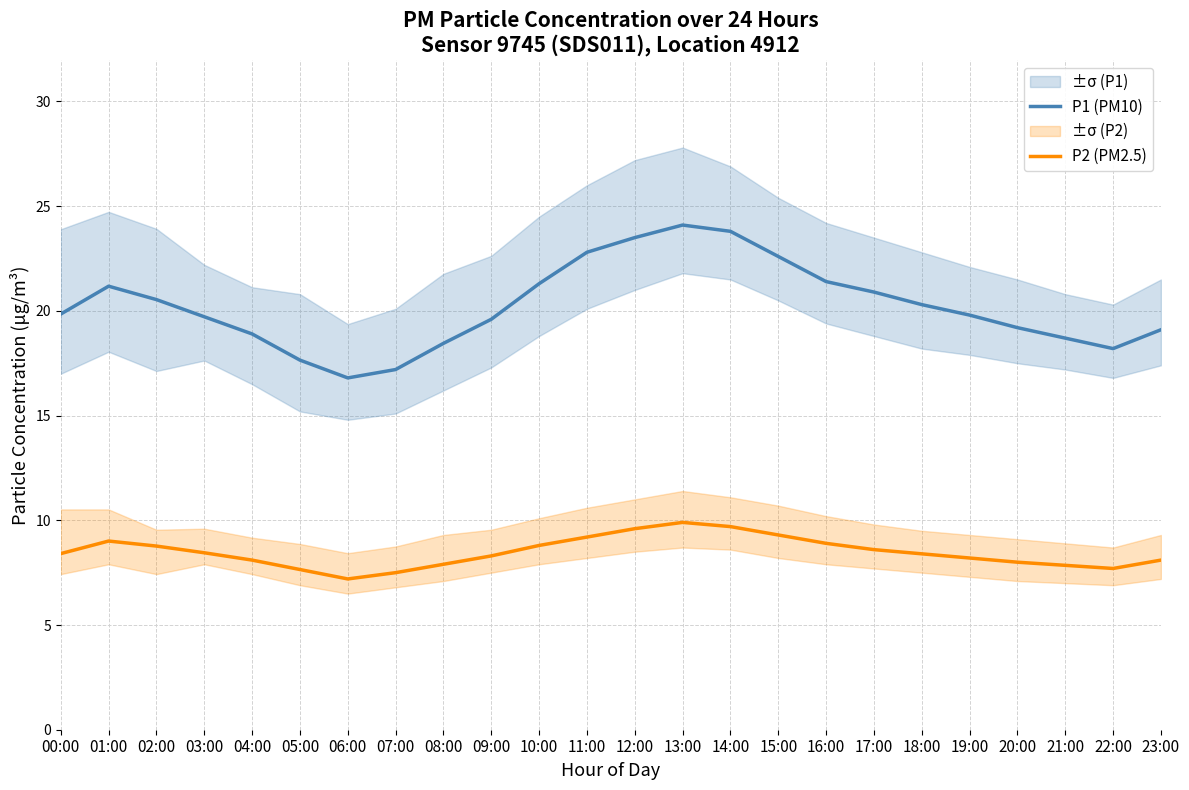

What is the value of the P2 (PM2.5) point at the 13th from the left?

9.6